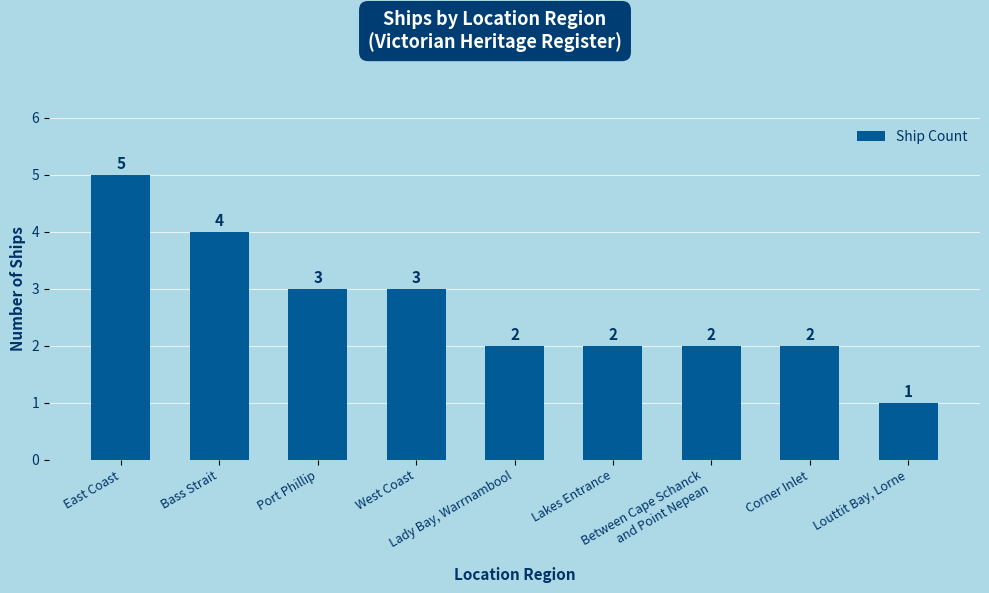

What is the difference between the maximum and second lowest values?

3